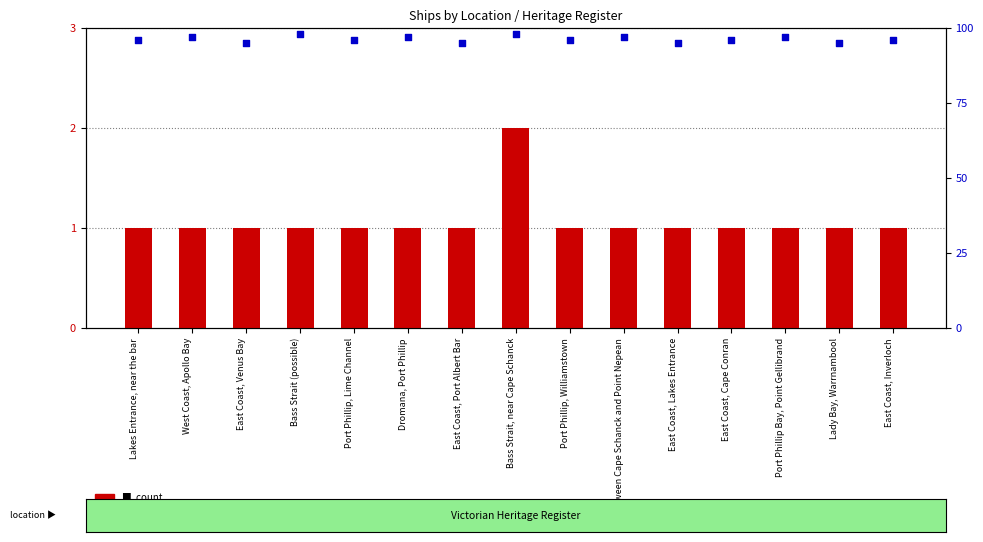

What is the total value across all series at East Coast, Port Albert Bar?

96